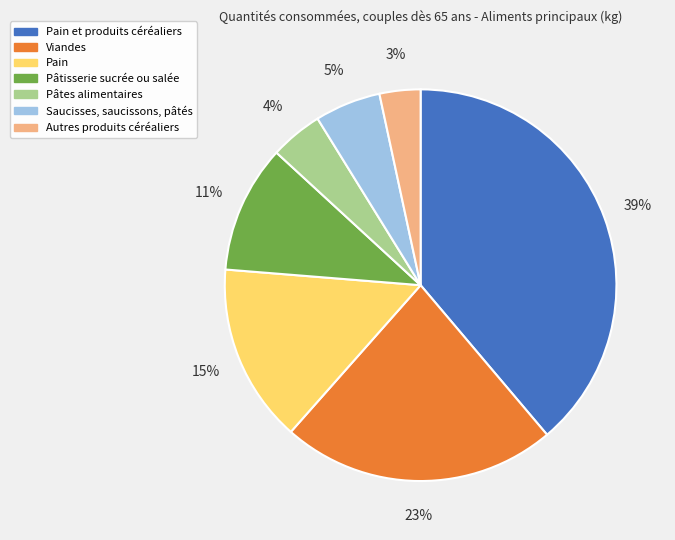

To the nearest percent, what is the average slice percentage?

14%